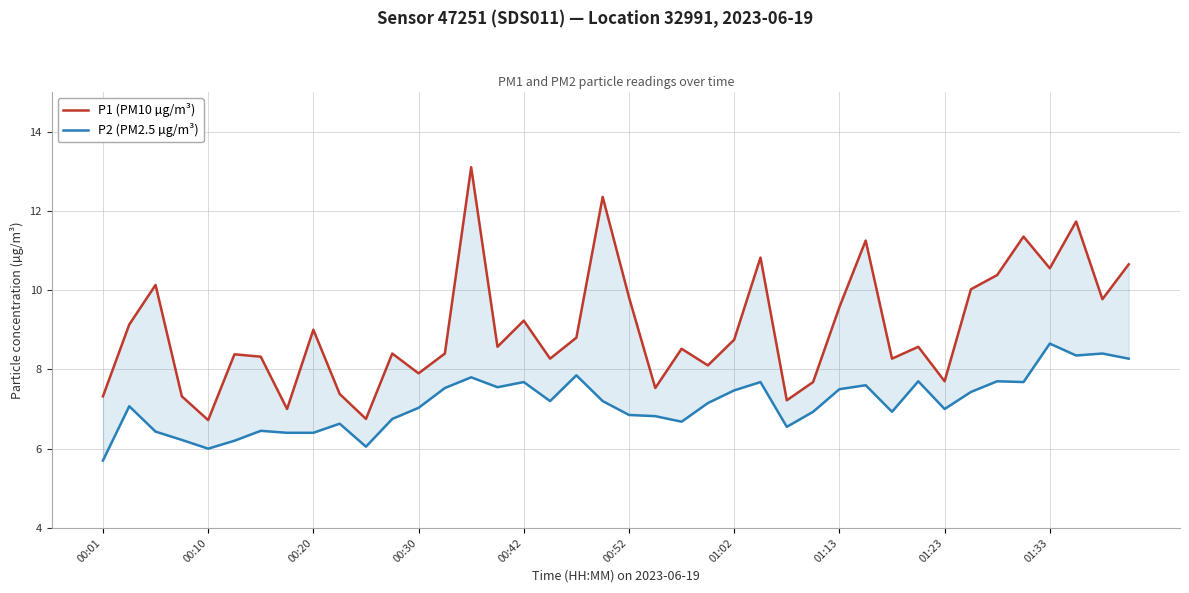

Reading left to right, extract all data points from this chart.

P1 (PM10 µg/m³): 7.3	9.1	10.1	7.3	6.7	8.4	8.3	7.0	9.0	7.4	6.8	8.4	7.9	8.4	13.1	8.6	9.2	8.3	8.8	12.3	9.8	7.5	8.5	8.1	8.8	10.8	7.2	7.7	9.6	11.2	8.3	8.6	7.7	10.0	10.4	11.3	10.6	11.7	9.8	10.7
P2 (PM2.5 µg/m³): 5.7	7.1	6.4	6.2	6.0	6.2	6.5	6.4	6.4	6.6	6.0	6.8	7.0	7.5	7.8	7.5	7.7	7.2	7.8	7.2	6.8	6.8	6.7	7.2	7.5	7.7	6.5	6.9	7.5	7.6	6.9	7.7	7.0	7.4	7.7	7.7	8.7	8.3	8.4	8.3